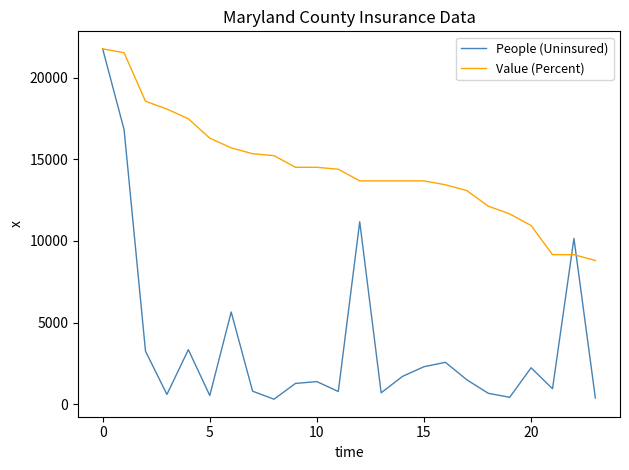

Which series has the largest total across all categories?

Value (Percent)